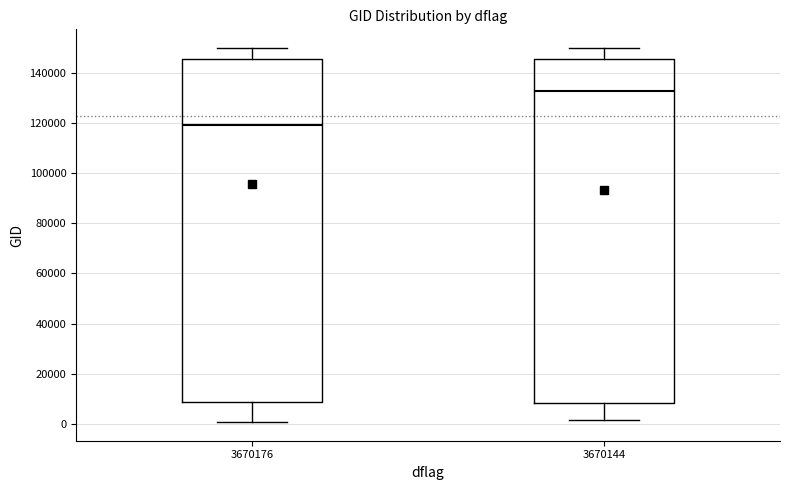

Where does the upper whisker of the box at x = 3670144 end on the y-axis? The values are not printed on the chart, so give them approximately, as read against the axis.

150000